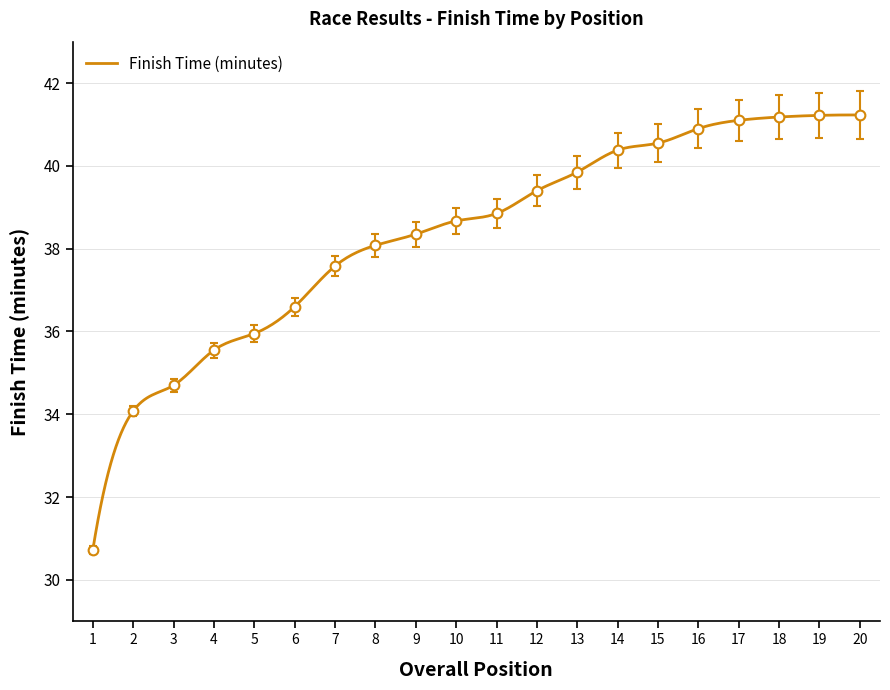

What value does the data have at 11?

38.9